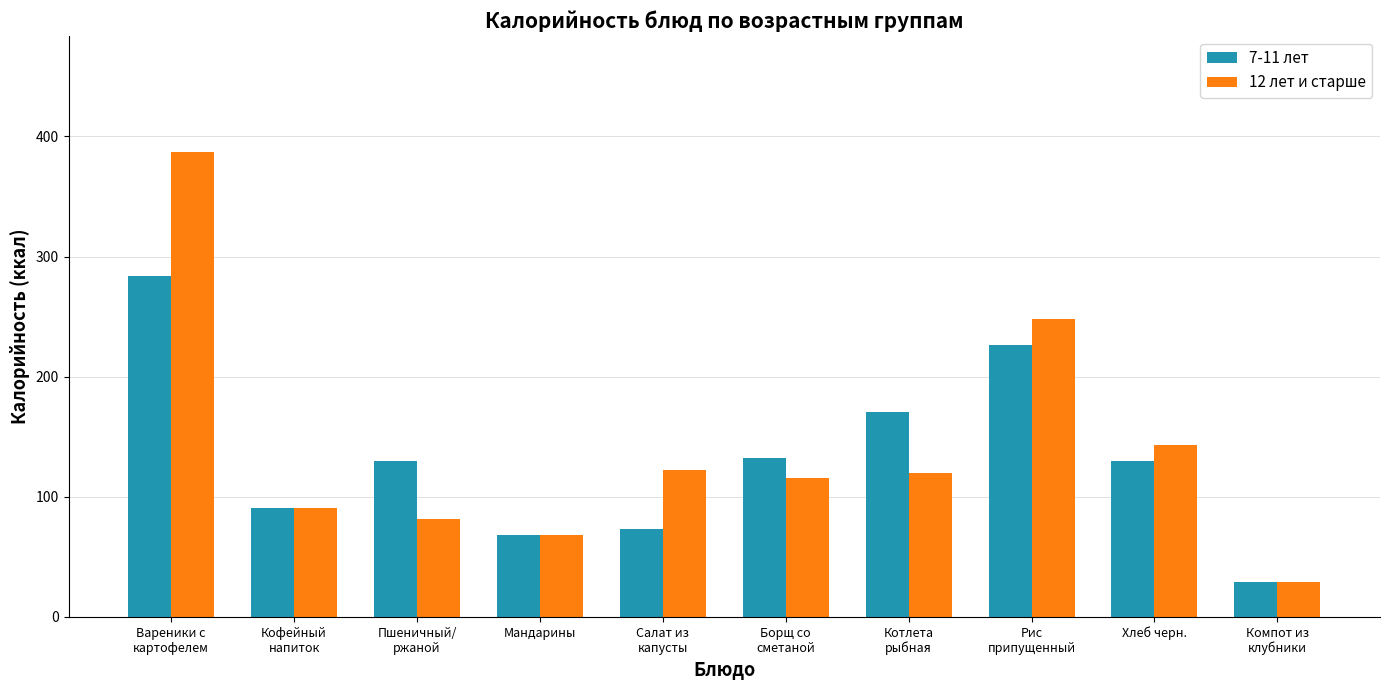

Does the chart contain stacked bars?

No